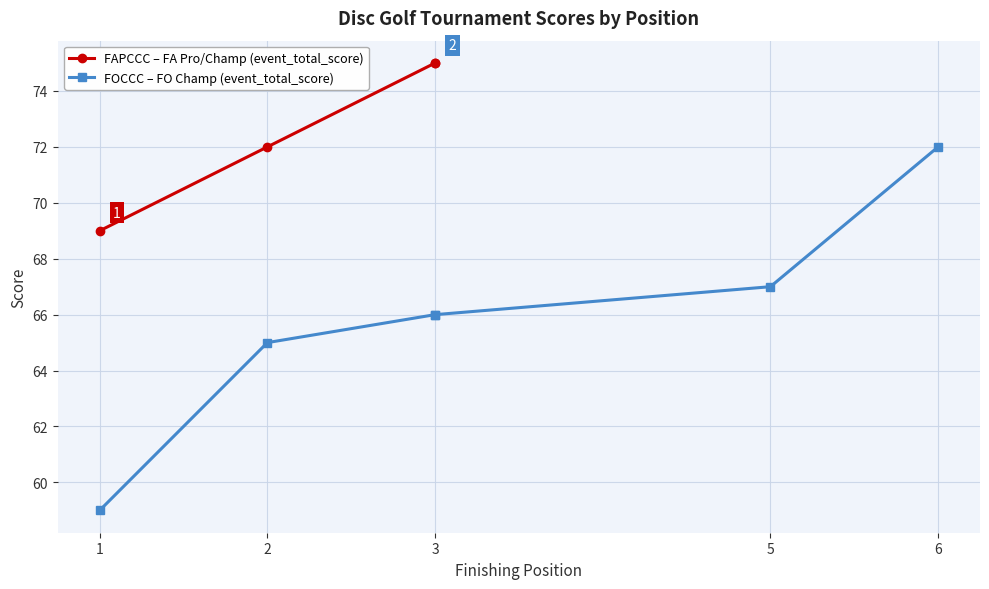

Where does the event_total_score series first go above 69?

2